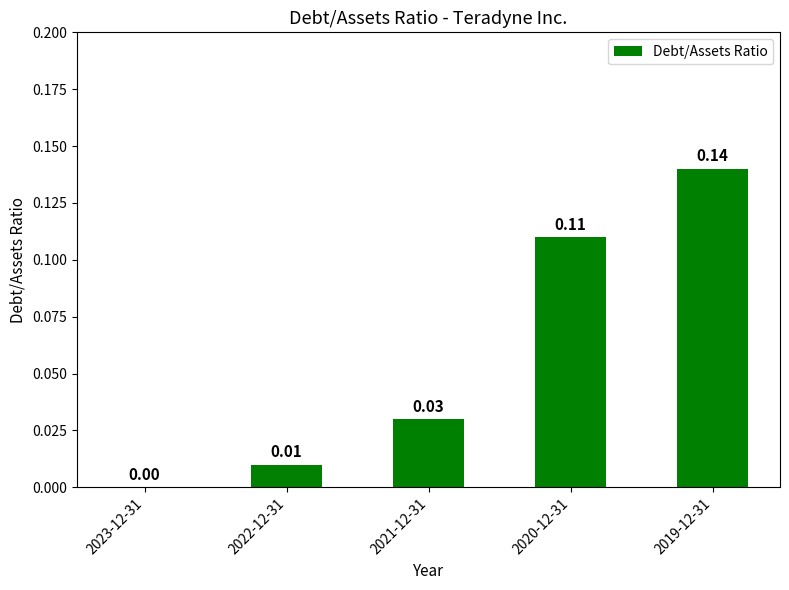

What is the change in value from 2021-12-31 to 2019-12-31?

+0.1